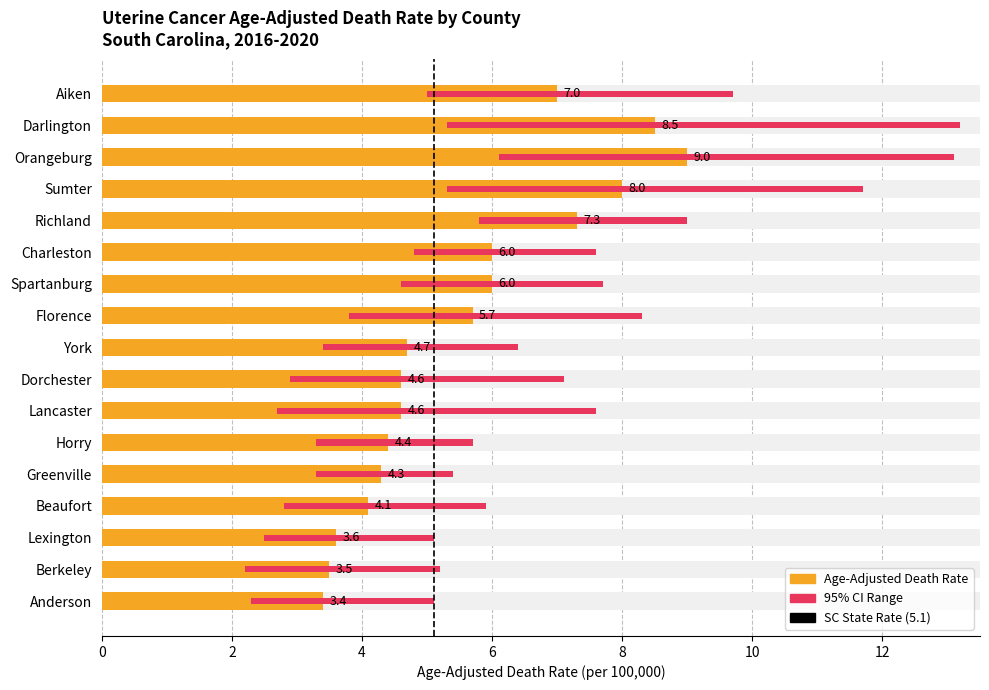

At Charleston, list the series in order from largest to smallest.

Upper CI, Age-Adjusted Death Rate, Lower CI